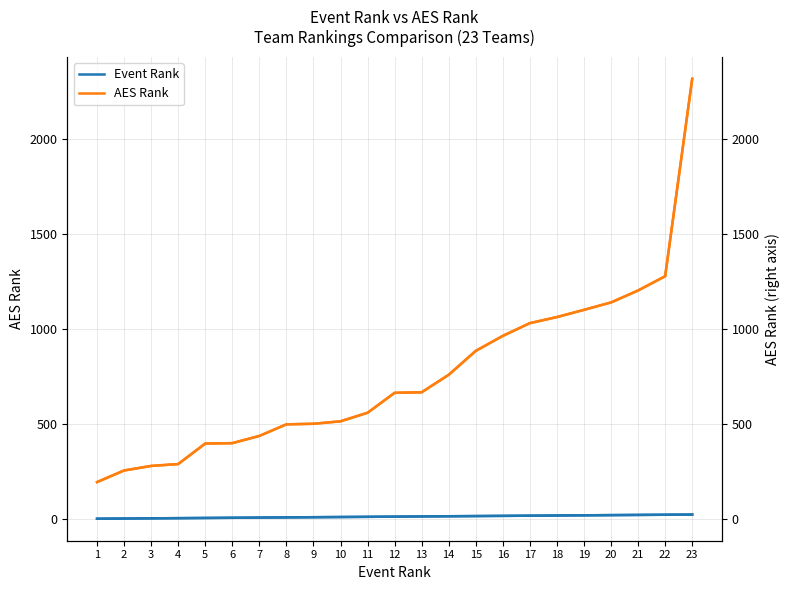

Between 16 and 17, which series saw the biggest shift?

AES Rank